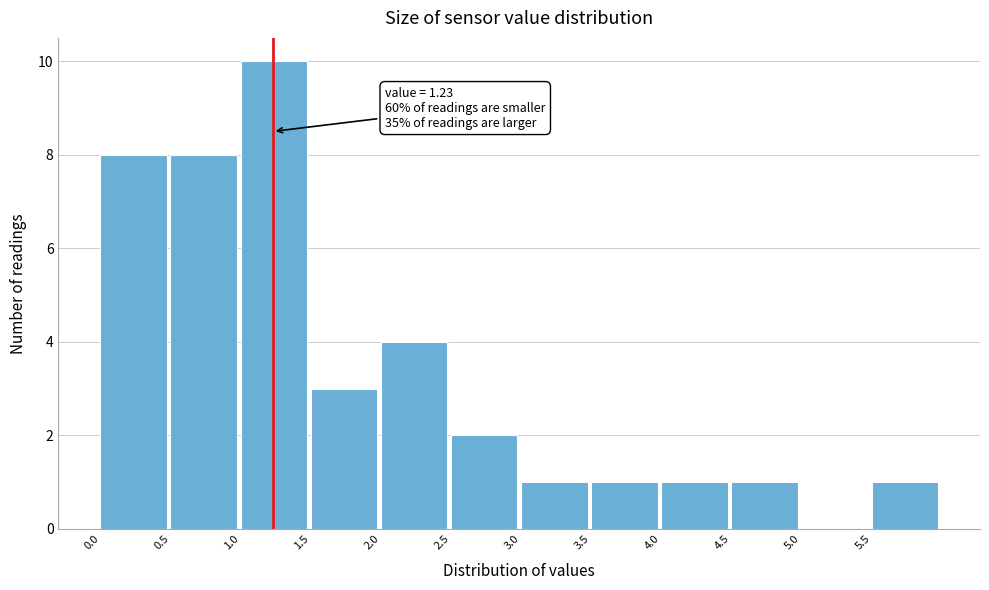

Which range on the x-axis has the tallest bar?

1.0 to 1.5